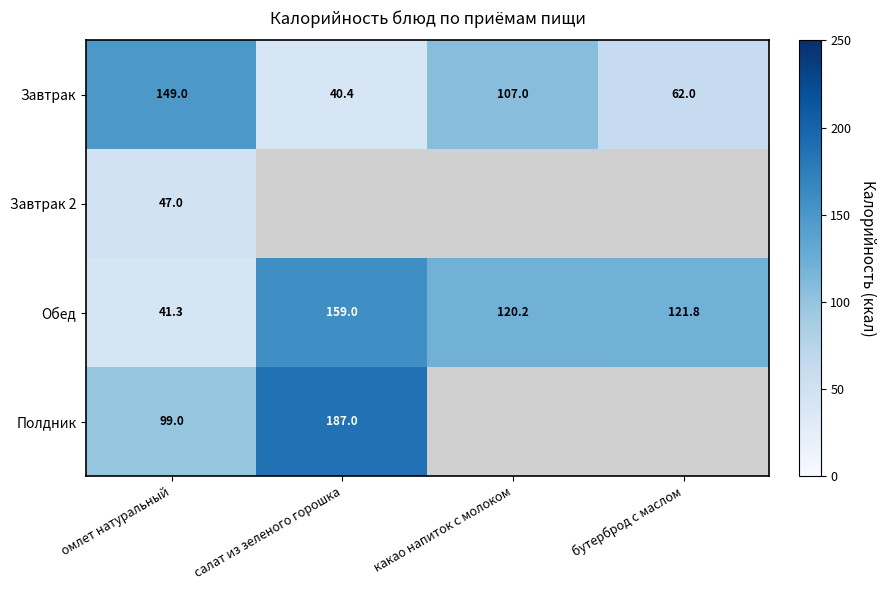

How many data points in Обед are above 121?

2